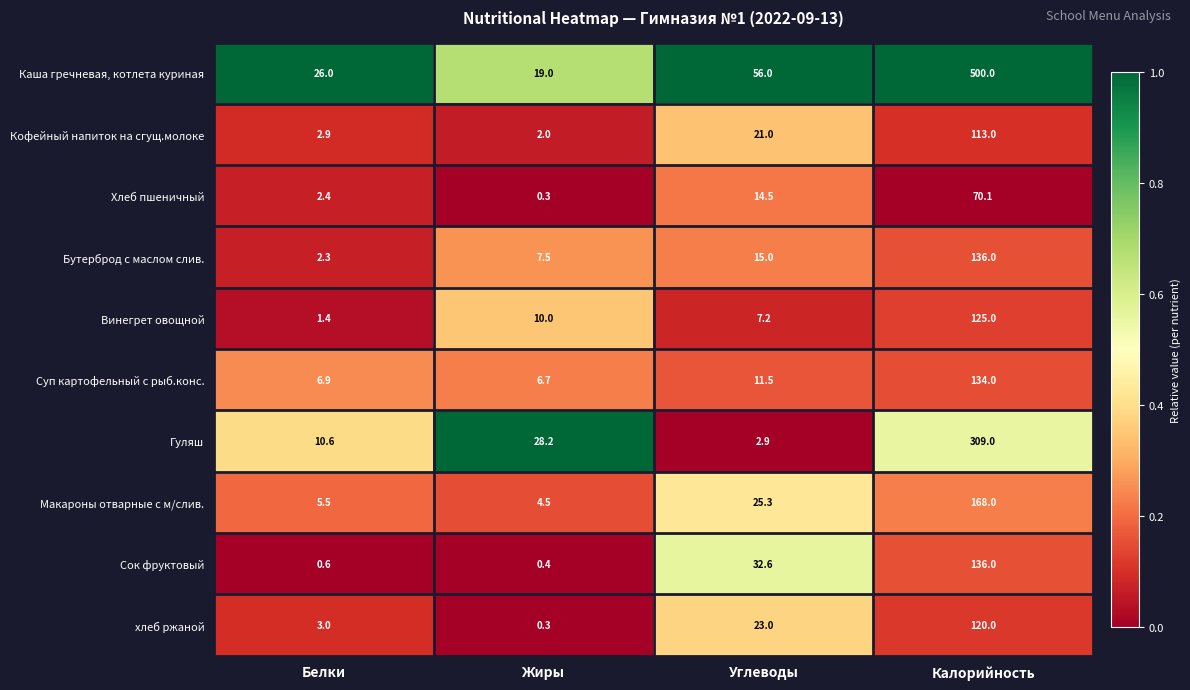

The value of Суп картофельный с рыб.конс. at Жиры is 2.1. True or false?

False